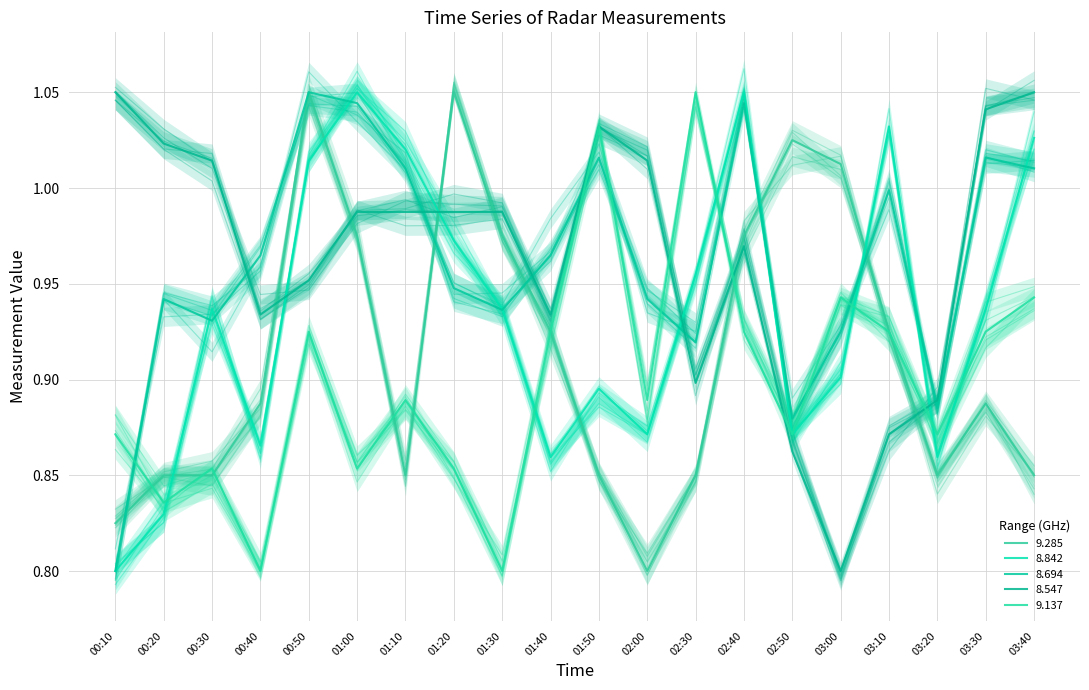

The value of 8.694 at 00:10 is 0.8. True or false?

True